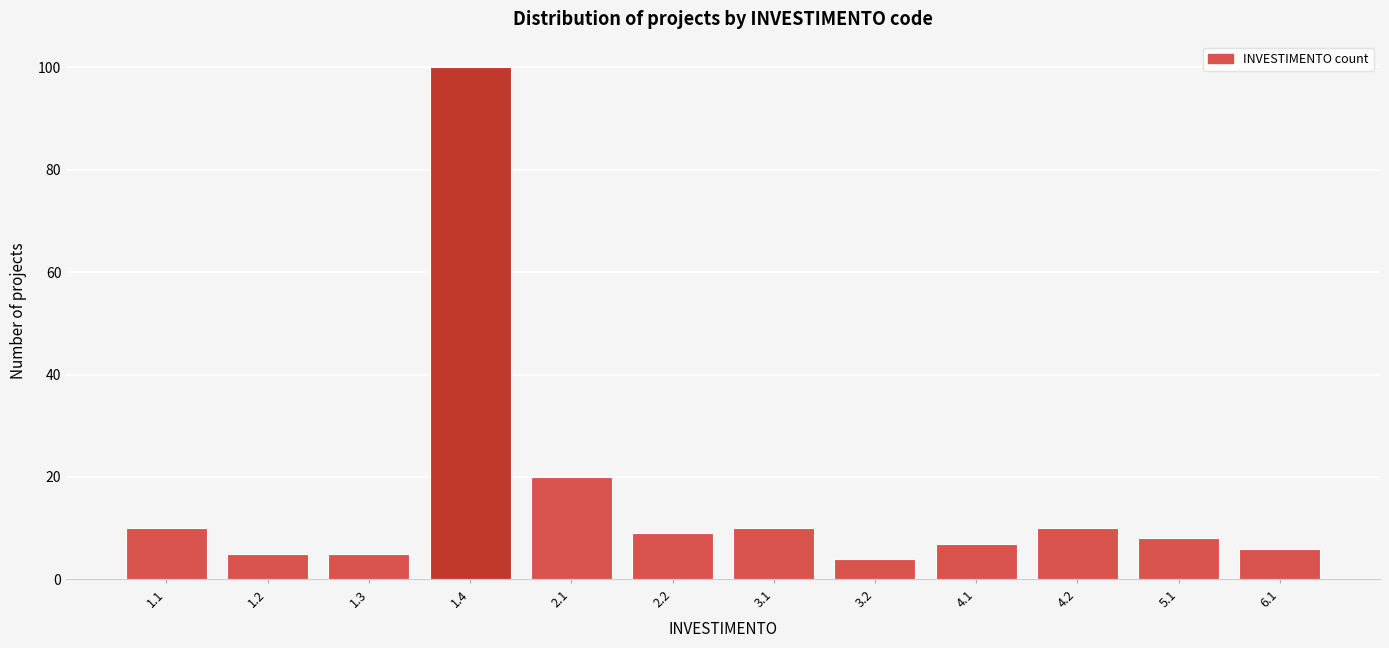

Reading left to right, extract all data points from this chart.

1.1=10	1.2=5	1.3=5	1.4=100	2.1=20	2.2=9	3.1=10	3.2=4	4.1=7	4.2=10	5.1=8	6.1=6